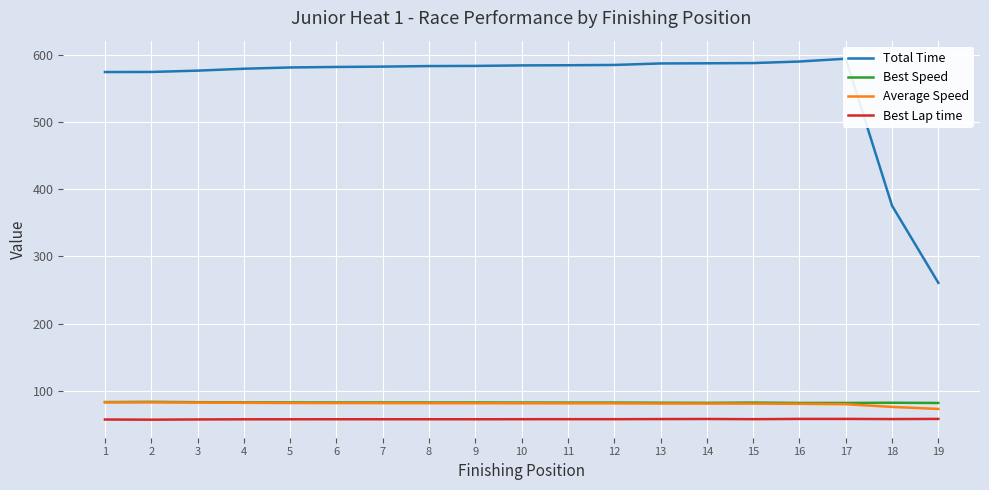

How many lines are shown in the chart?

4